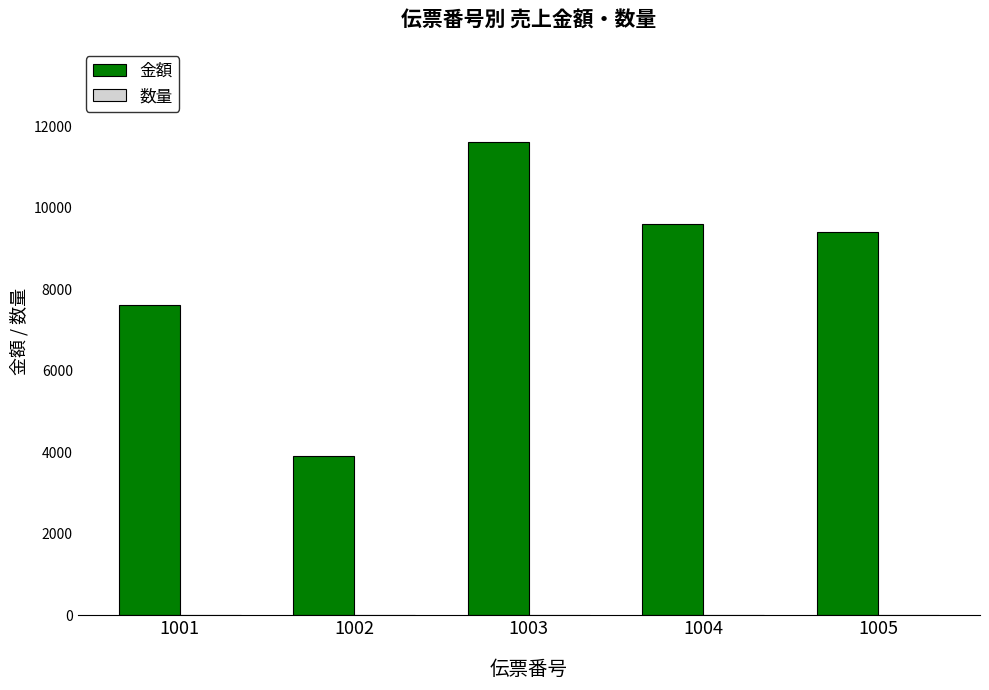

The value of 金額 at 1003 is 3816. True or false?

False